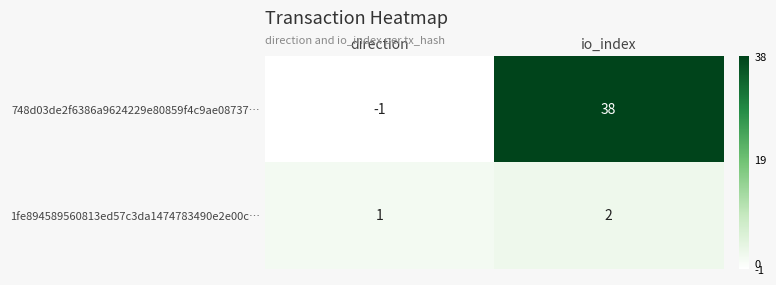

What is the spread (max minus min) of values at io_index?

36